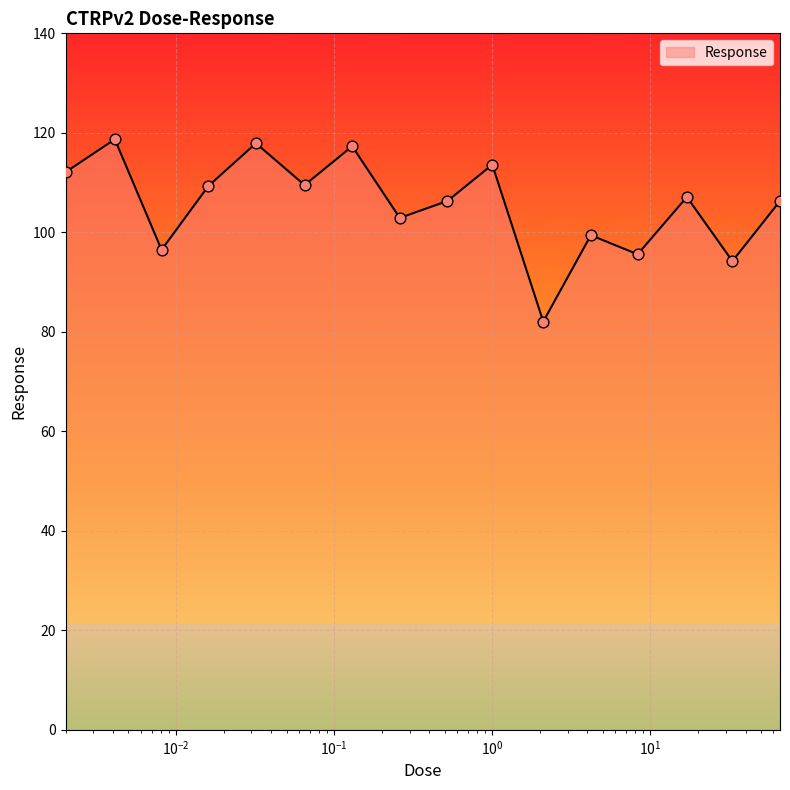

What is the maximum value shown in the chart?

118.7